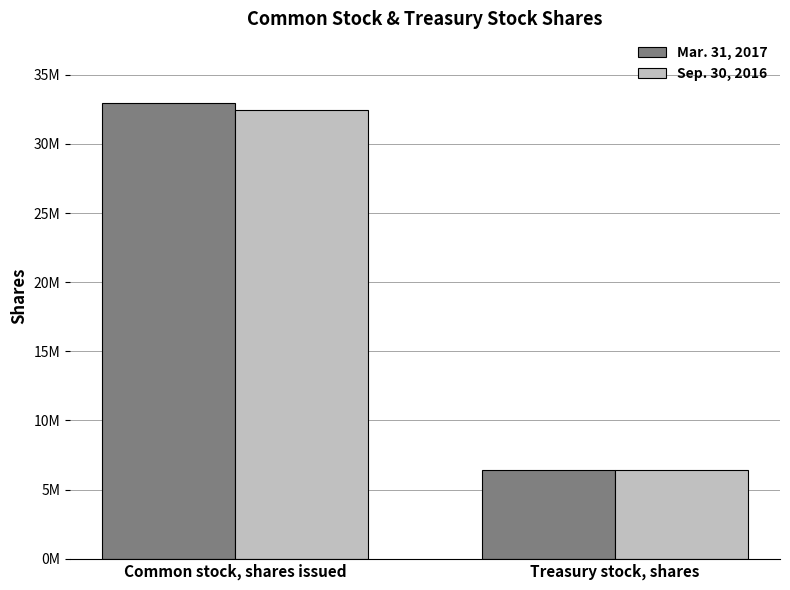

True or false: Sep. 30, 2016 has a value of 9386496 at Treasury stock, shares.

False